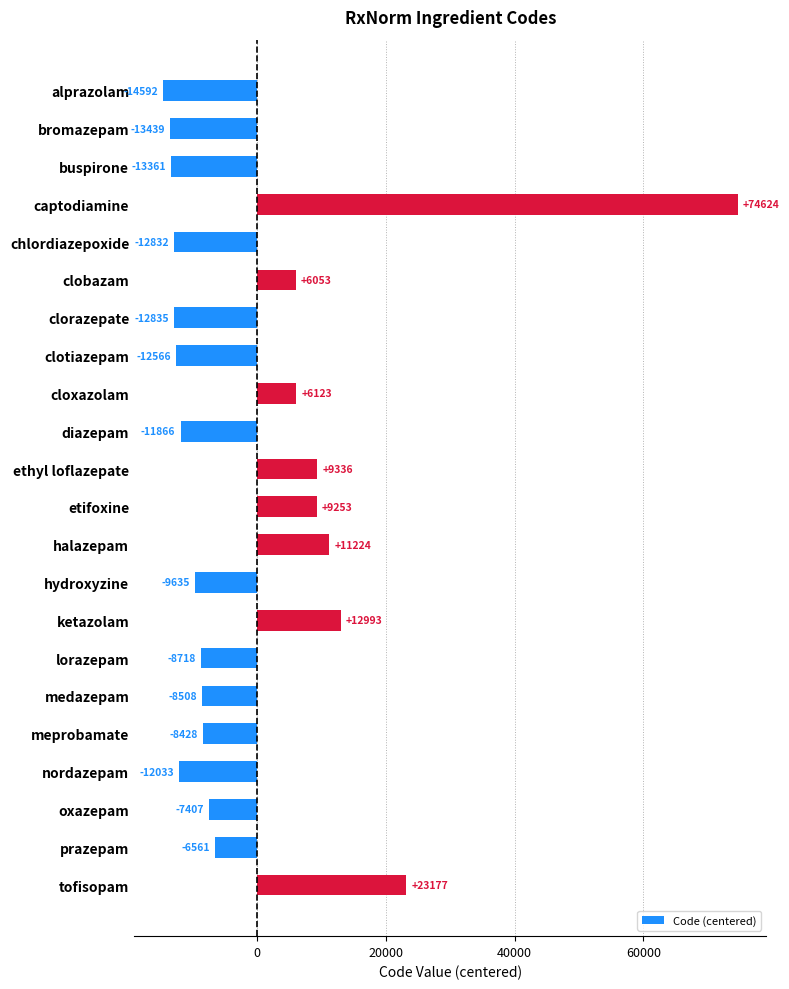

What is the label of the 12th bar from the bottom?

ethyl loflazepate